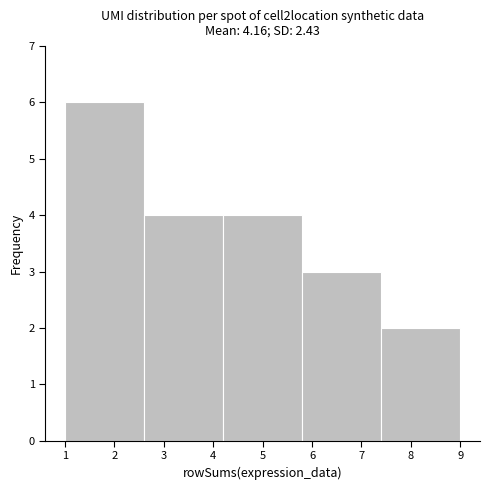

Which range on the x-axis has the tallest bar?

1.0 to 2.6